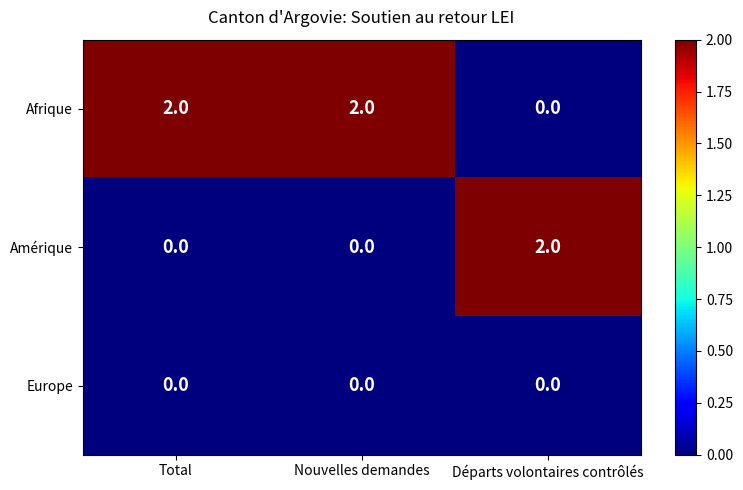

The value of Europe at Total is 0. True or false?

True